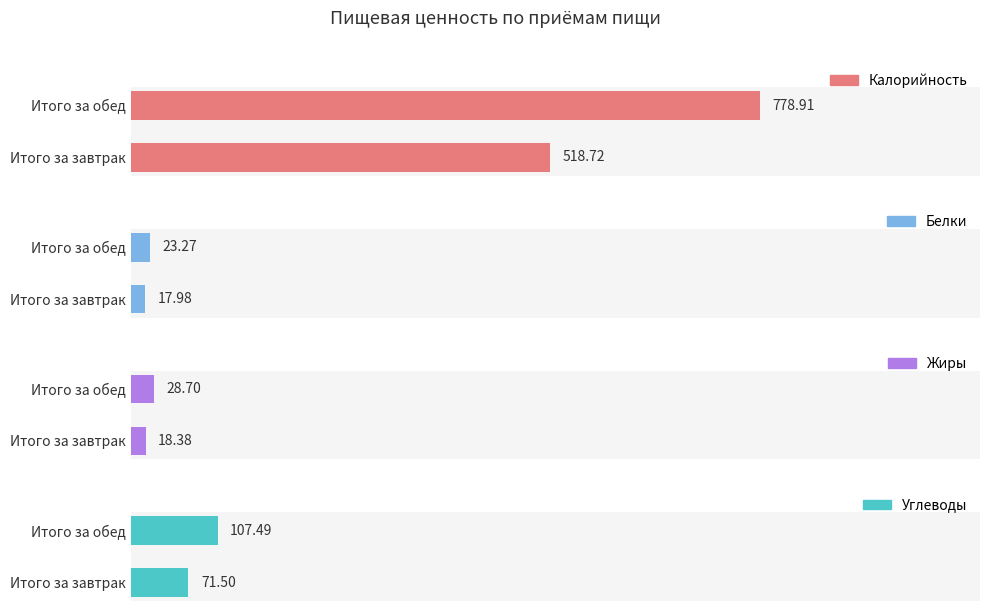

The Углеводы series shows 71.5 at Итого за завтрак. True or false?

True